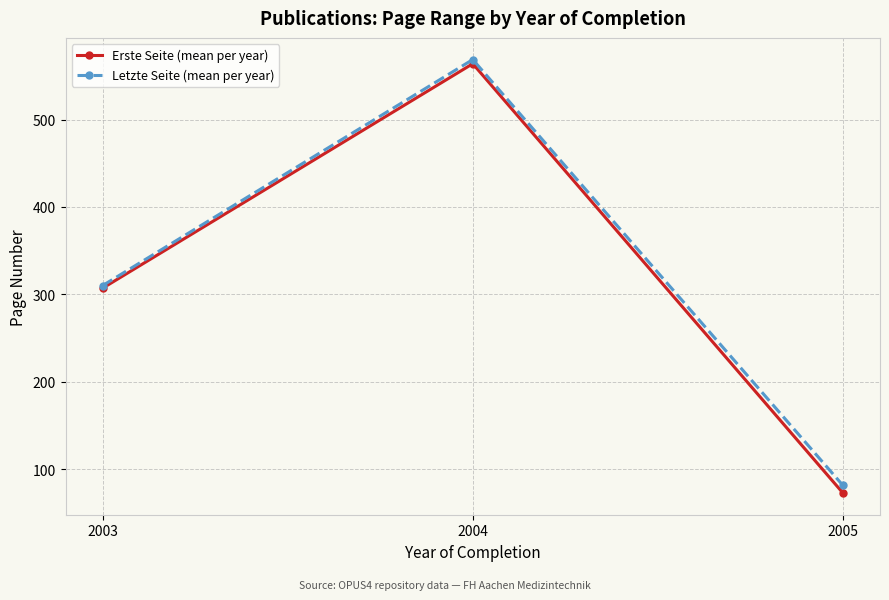

What is the average value of the Letzte Seite (mean per year) series?

320.0